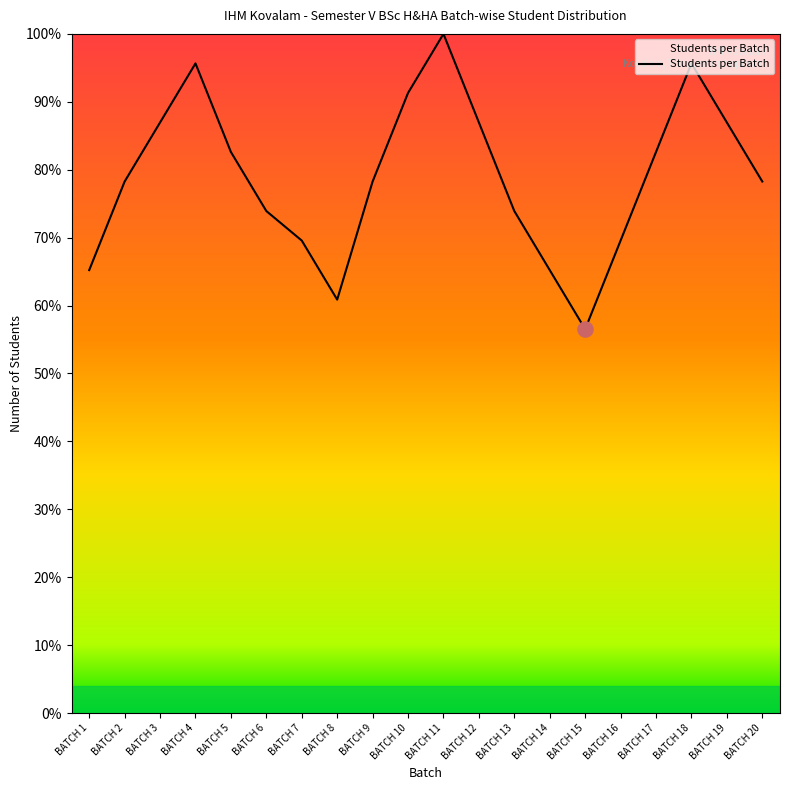

What is the ratio of the value at BATCH 3 to the value at BATCH 9?

1.1